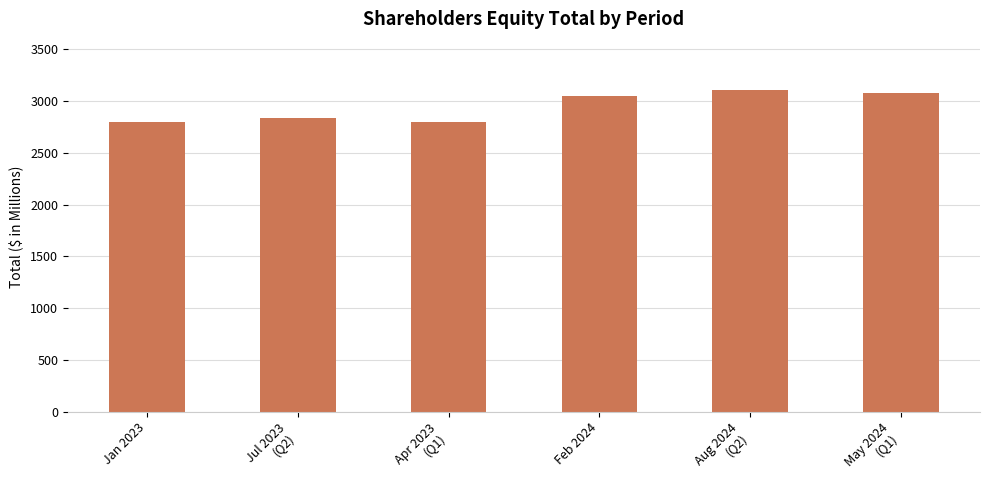

Which has a higher value, Feb 2024 or Jul 2023
(Q2)?

Feb 2024